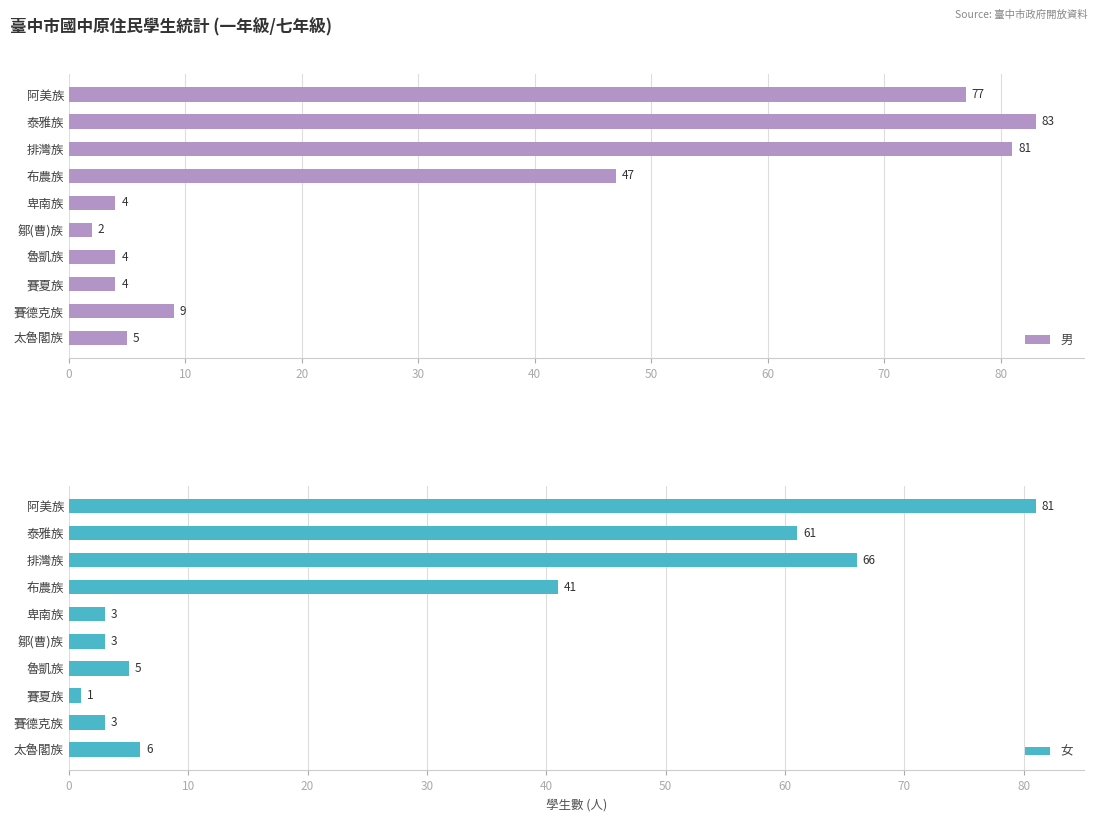

Is it true that 男 equals 4 at 卑南族?

True